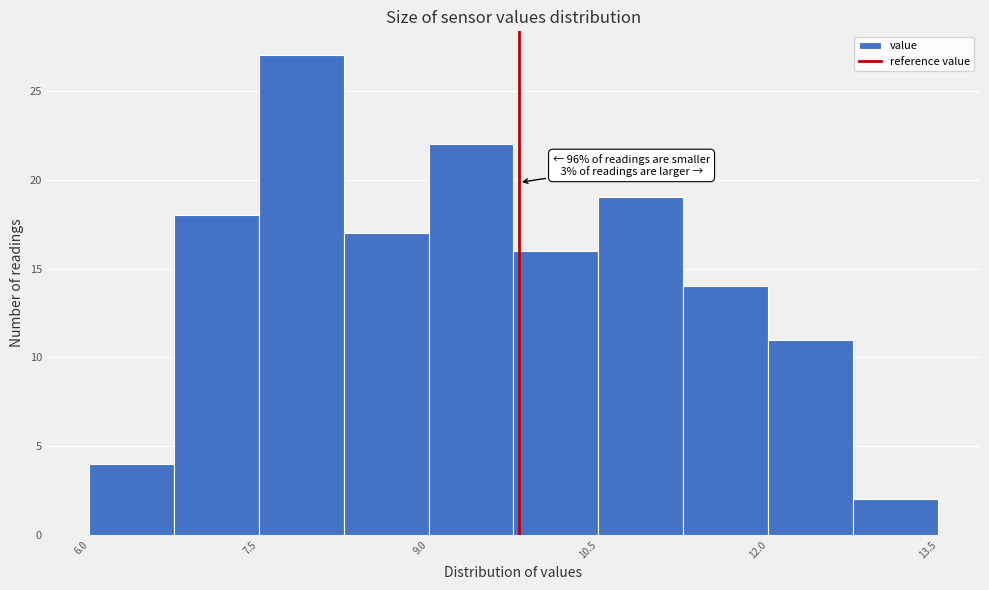

Around what value on the x-axis is the tallest bar? Give the approximate position of its centre, as read against the axis.

7.8